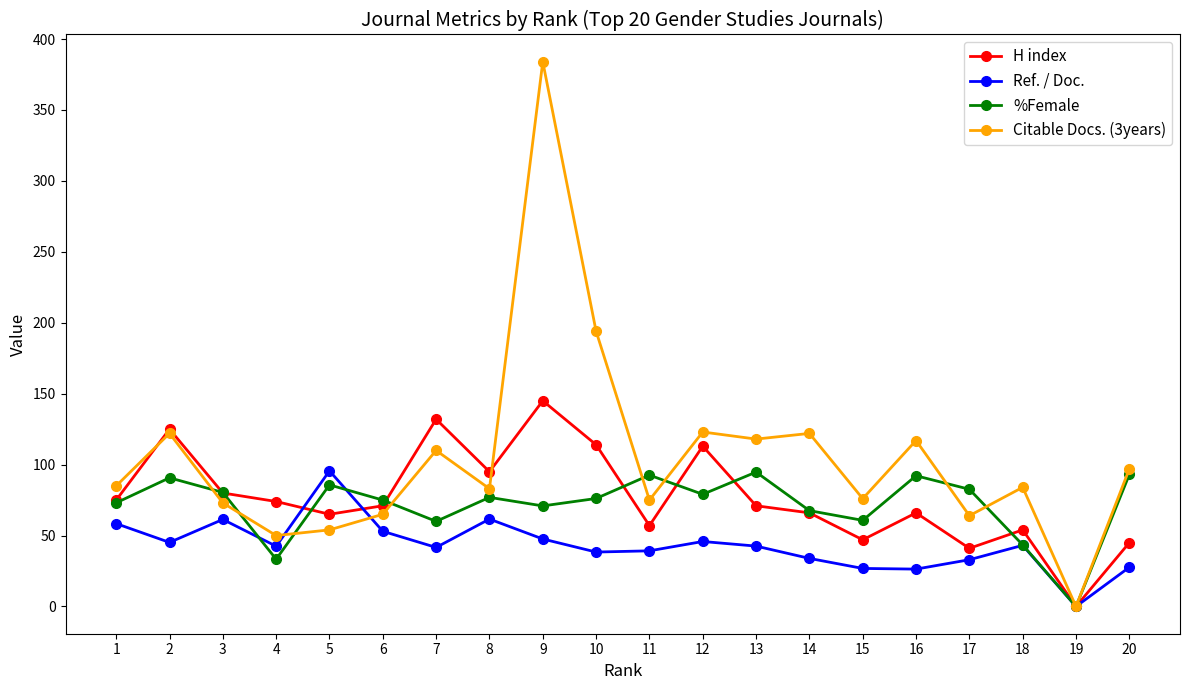

What are all the series names shown in the legend?

H index, Ref. / Doc., %Female, Citable Docs. (3years)